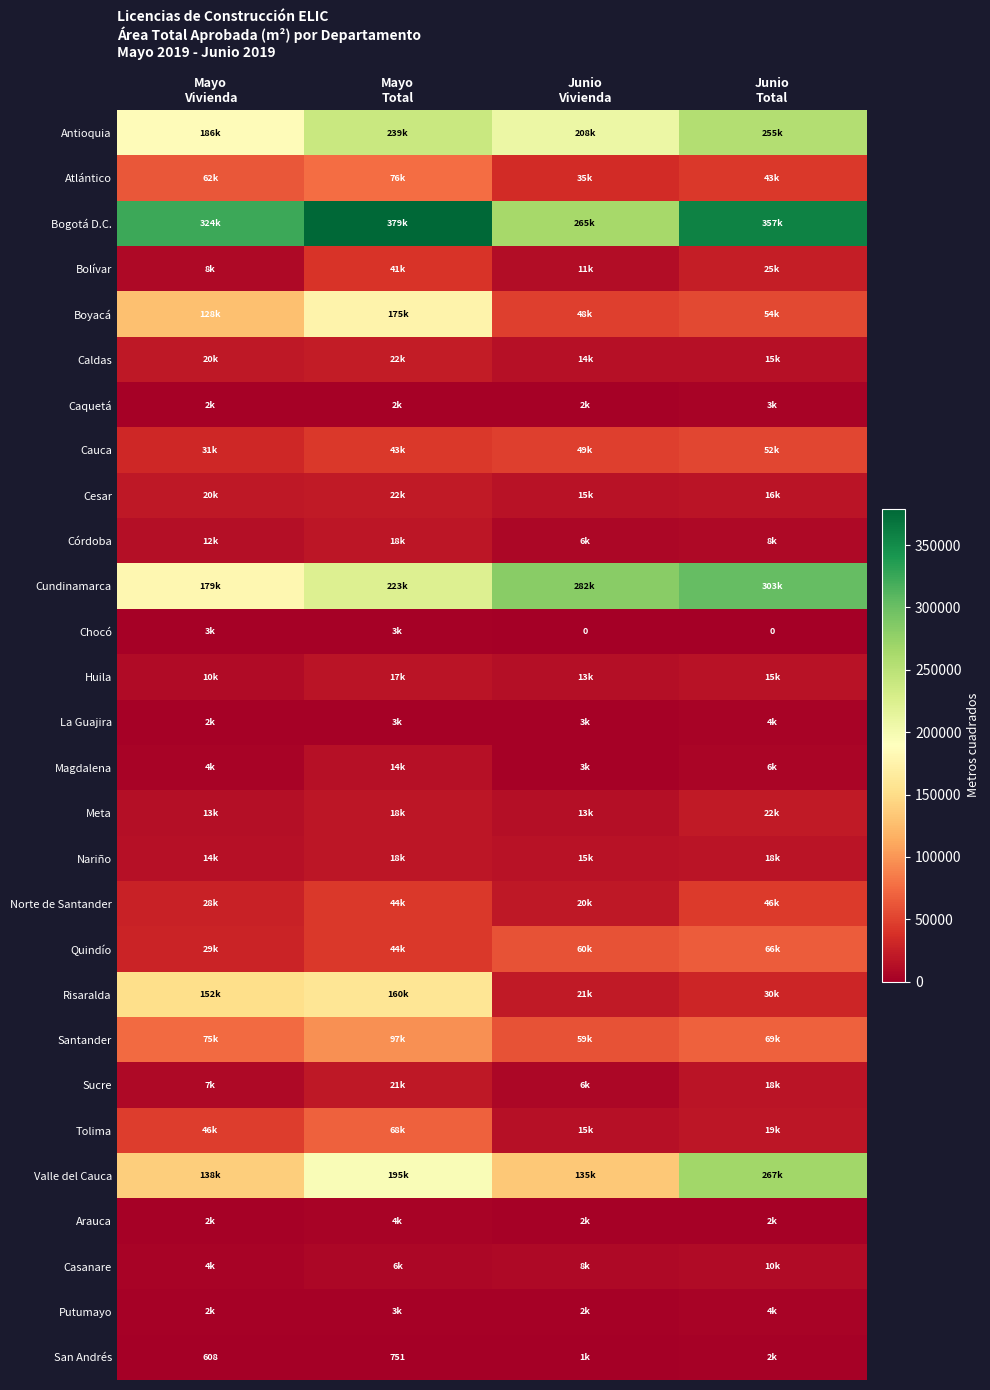

Which series changed the most between Junio Vivienda and Junio Total?

Valle del Cauca